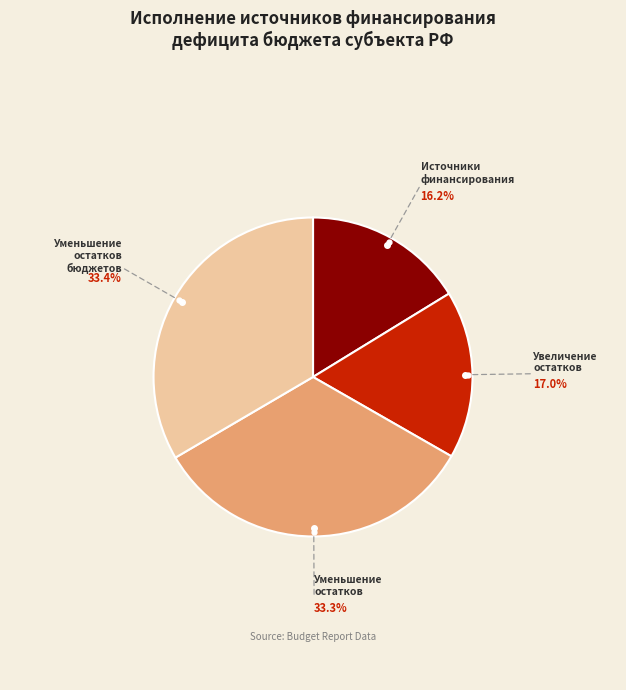

Is there any slice that represents more than half of the pie?

No